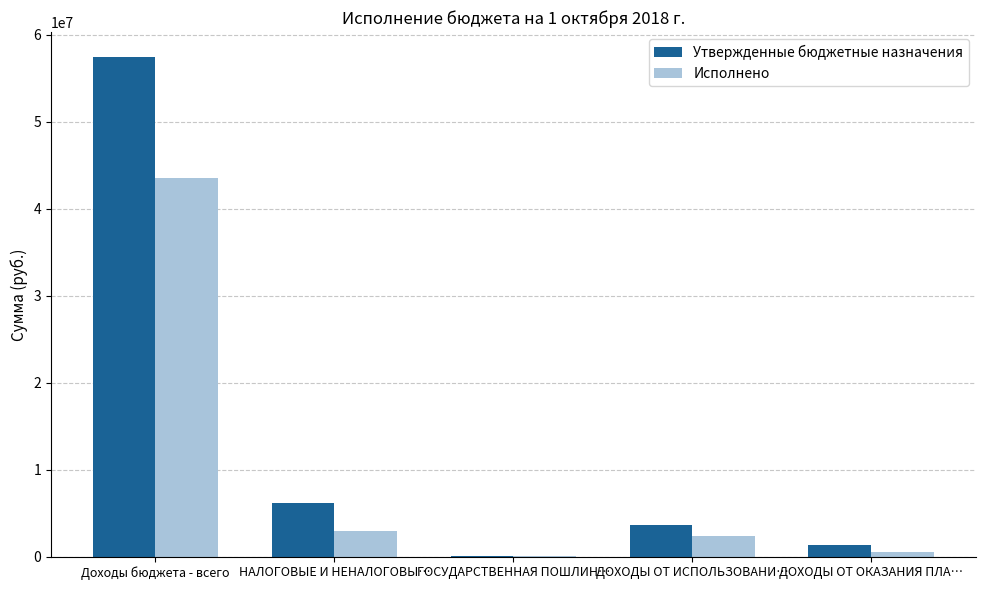

What is the greatest value displayed?

57462080.4